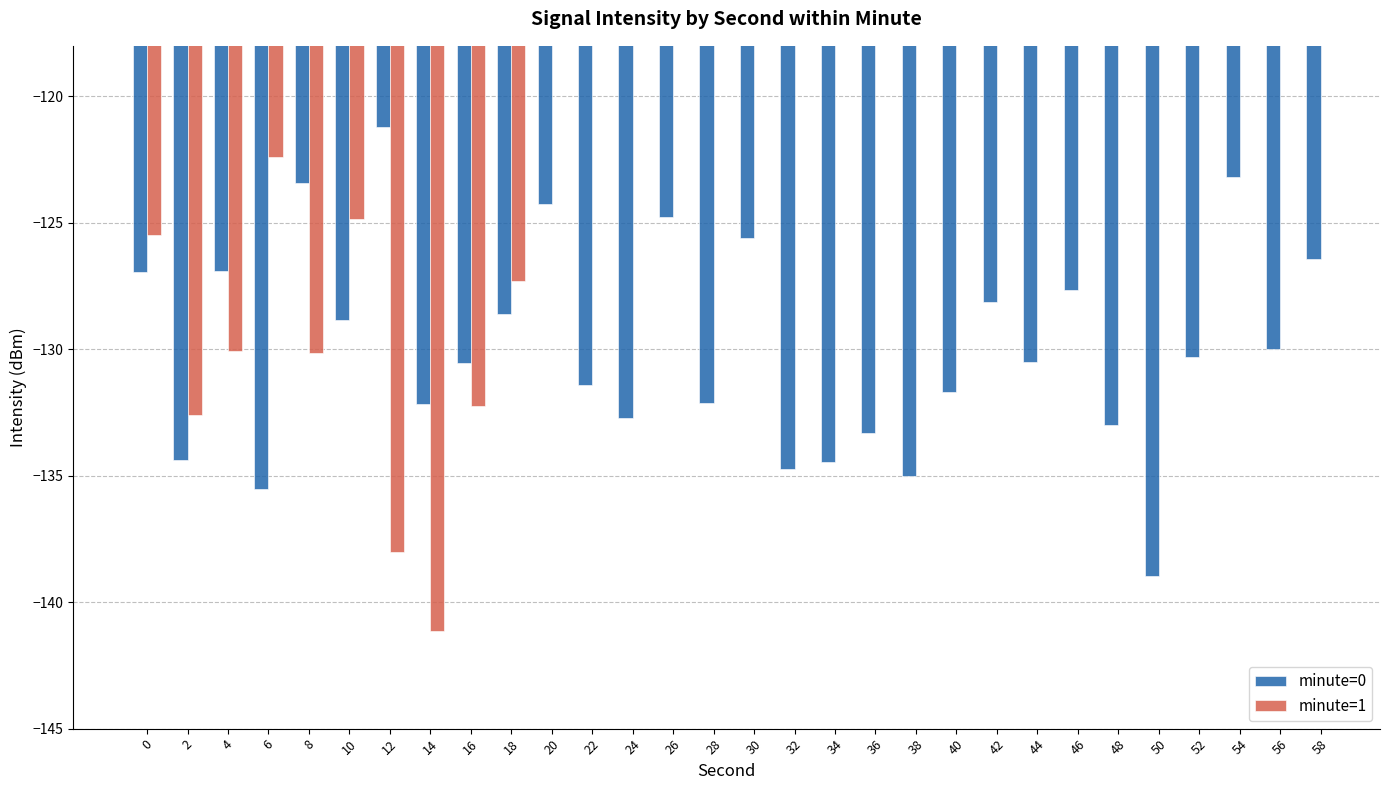

The minute=0 series shows -62.9 at 18. True or false?

False